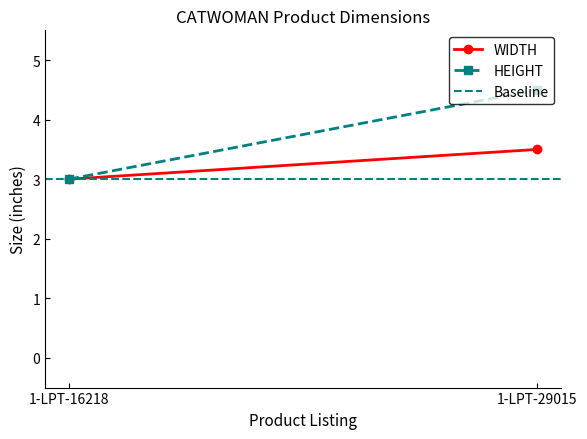

What is the difference between the highest and lowest values at 1-LPT-29015?

1.5